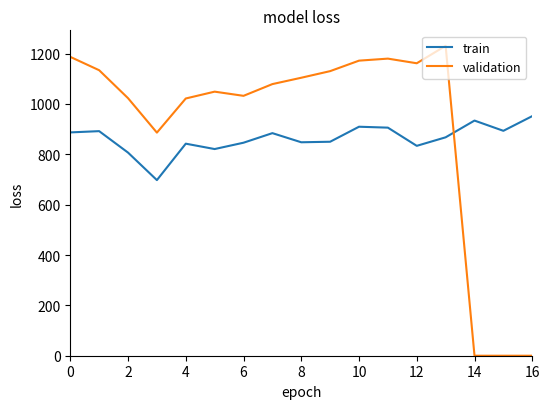

List the series in order of their peak value, lowest first.

train, validation